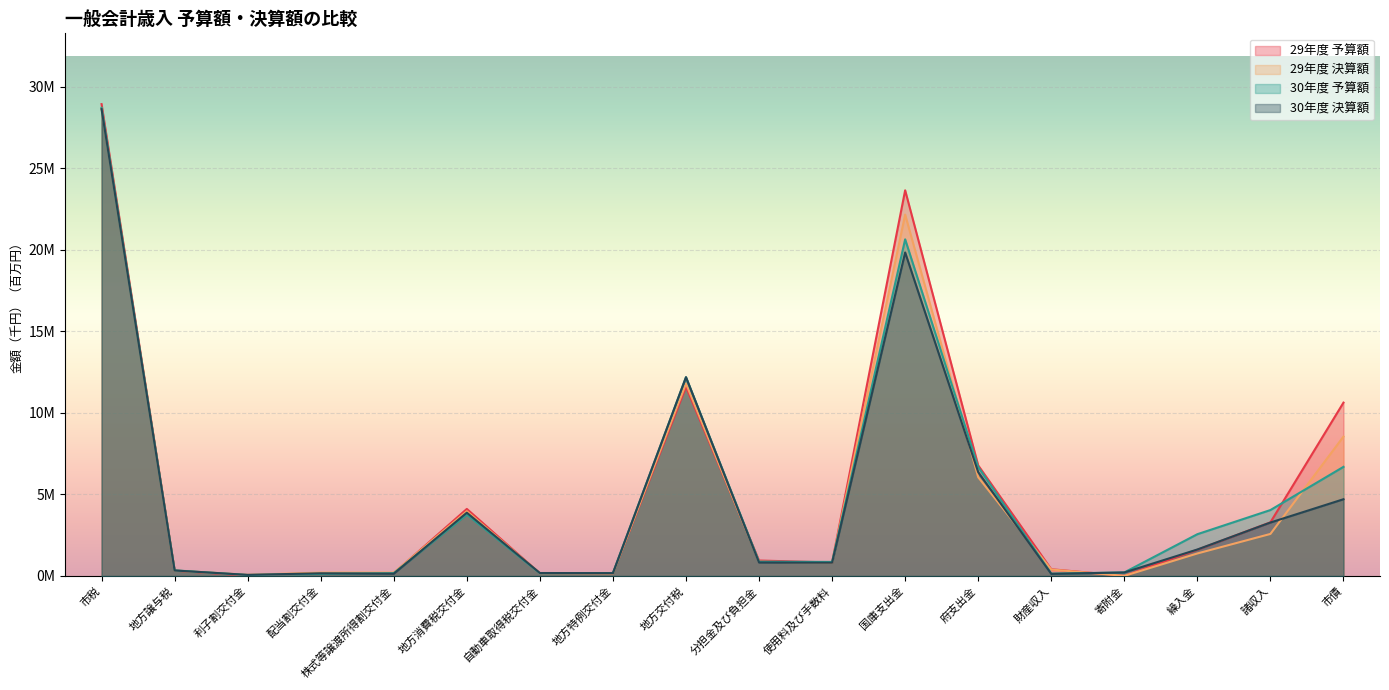

Where is the first local maximum for 29年度 決算額?

地方消費税交付金